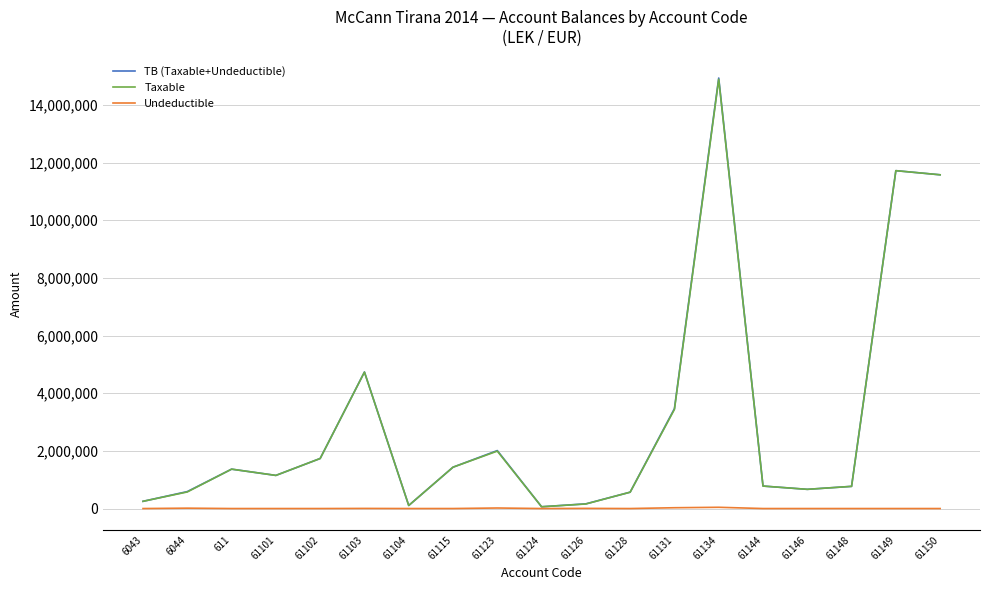

What is the average value of the Taxable series?

3050467.3